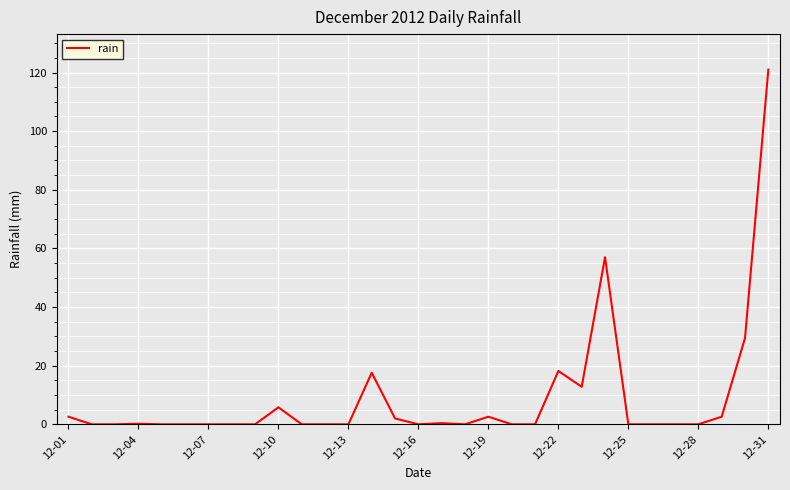

What is the average value?

8.8